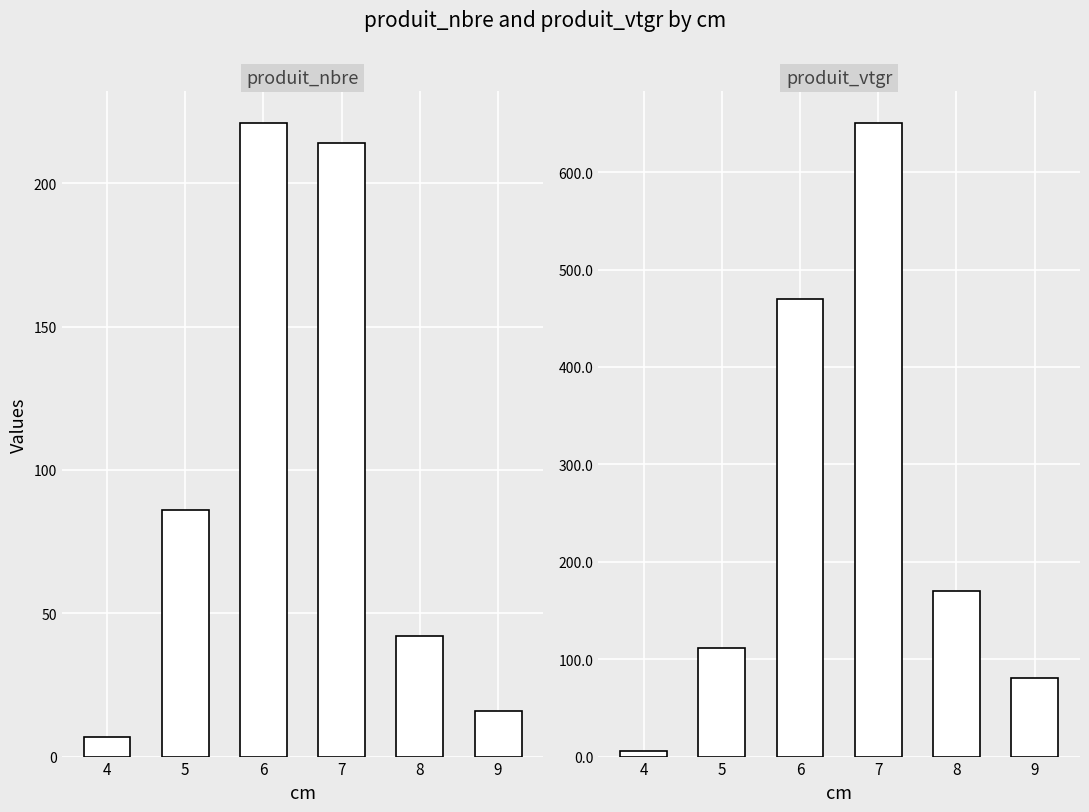

Which series has the largest total across all categories?

produit_vtgr